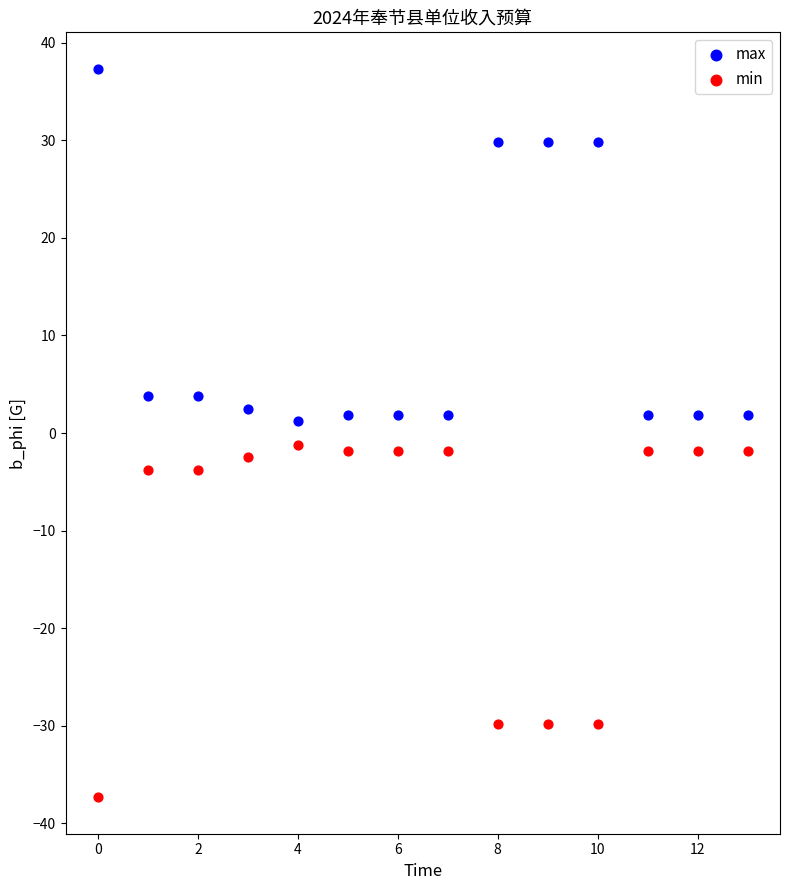

What are all the series names shown in the legend?

max, min